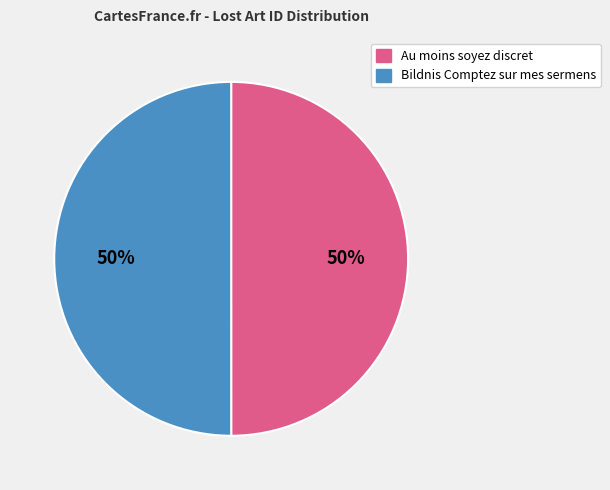

To the nearest percent, what portion does Bildnis Comptez sur mes sermens represent?

50%